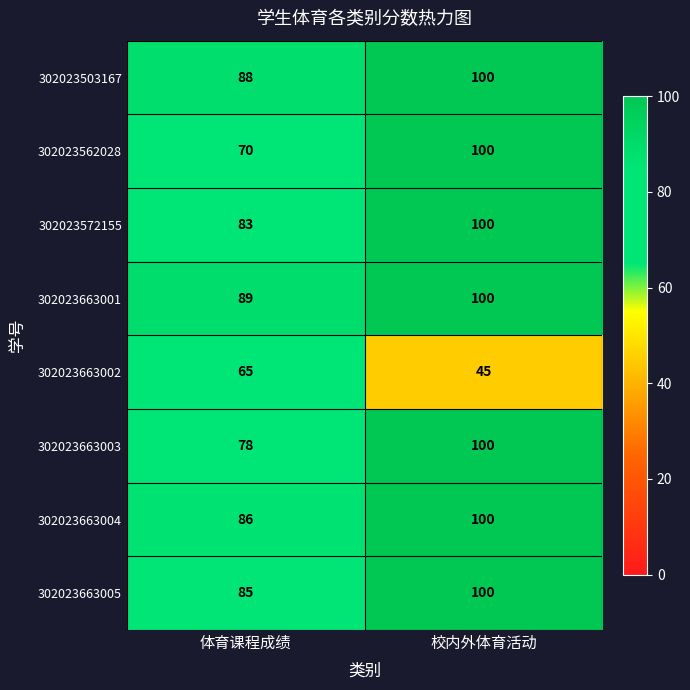

Reading left to right, list all the values displayed in this chart.

302023503167: 88	100
302023562028: 70	100
302023572155: 83	100
302023663001: 89	100
302023663002: 65	45
302023663003: 78	100
302023663004: 86	100
302023663005: 85	100